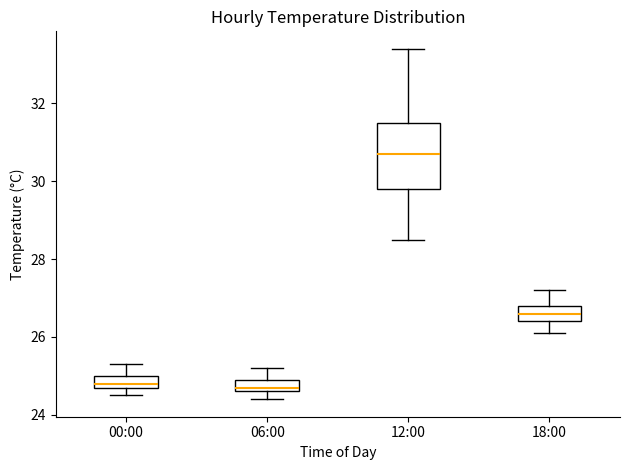

Where does the median line of the box for 18:00 sit on the y-axis? The values are not printed on the chart, so give them approximately, as read against the axis.

26.6